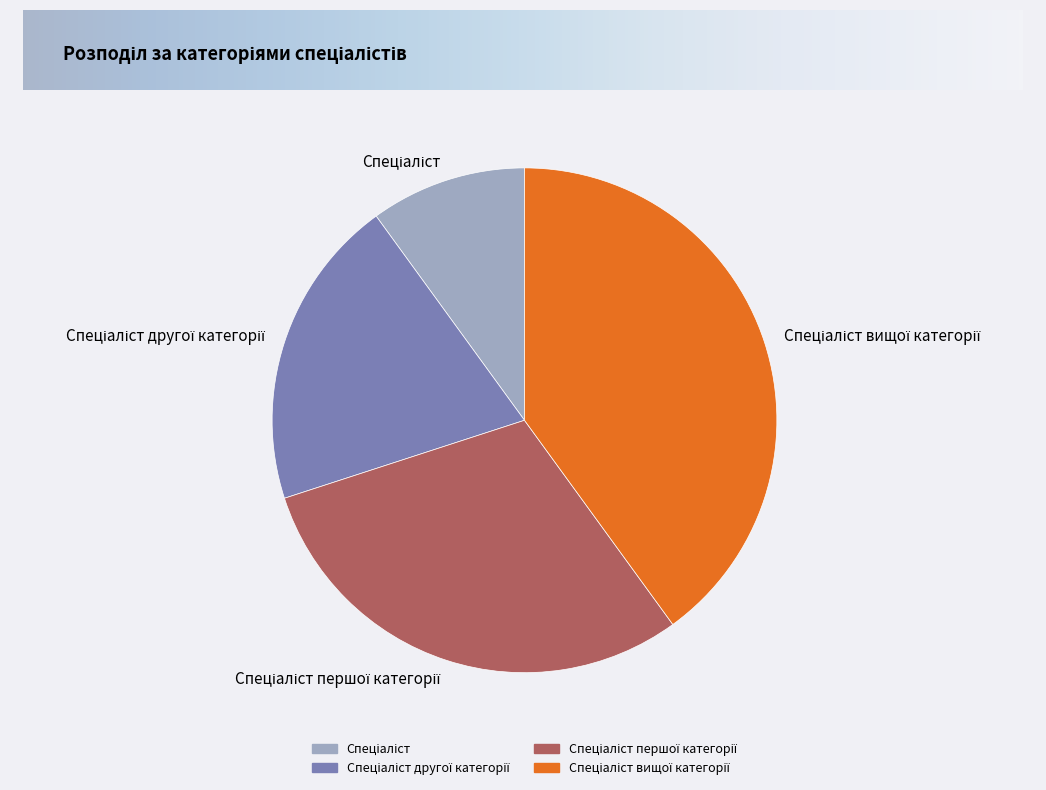

Is there any slice that represents more than half of the pie?

No